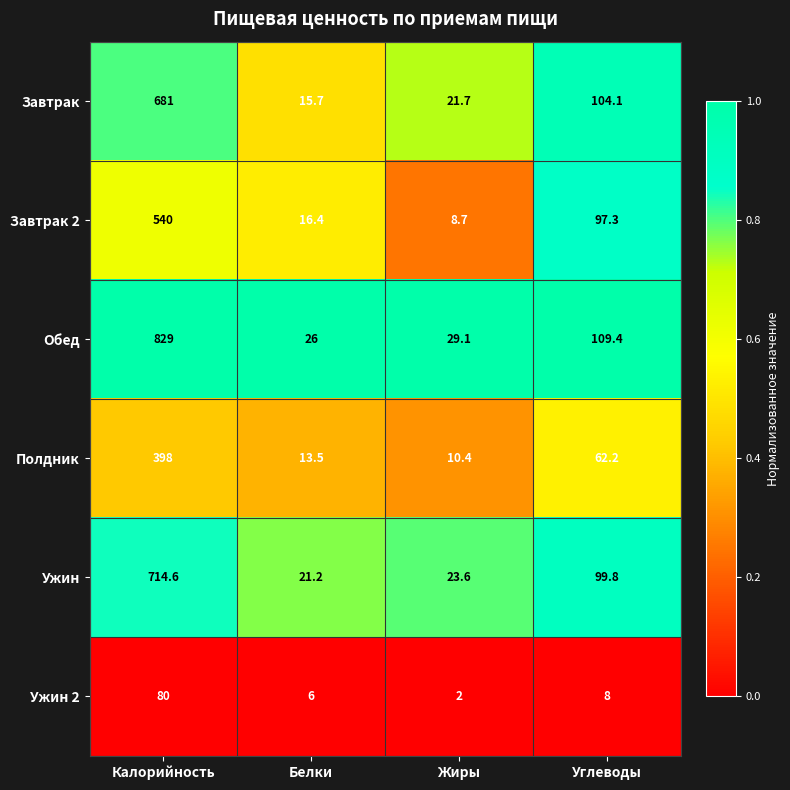

What is the sum of all Завтрак 2 values?

662.4